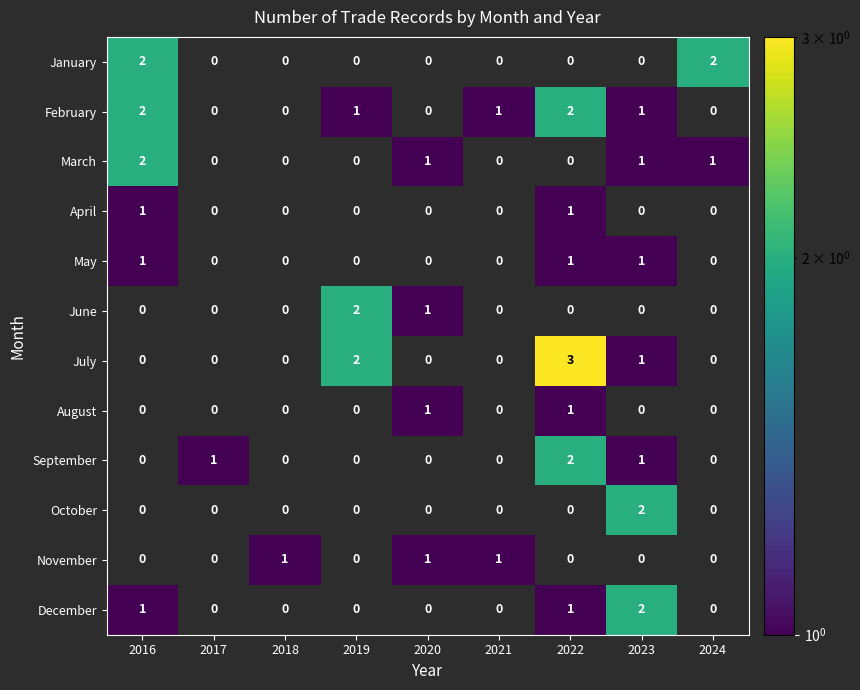

How many September values are between 0 and 1?

8